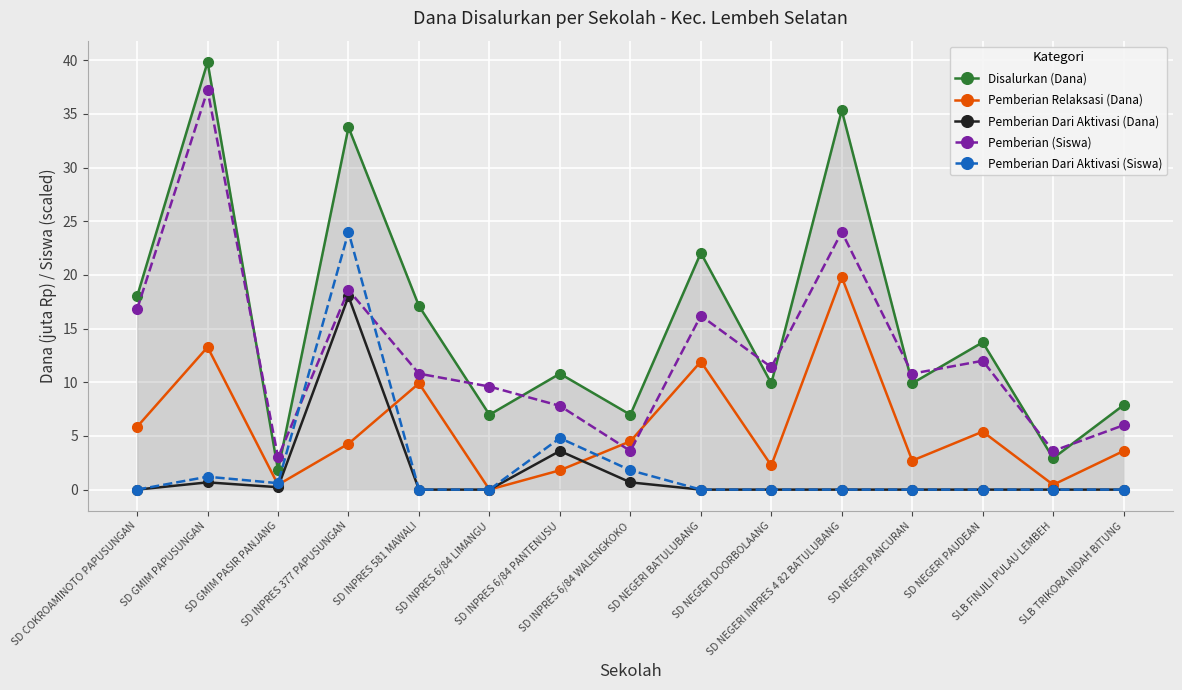

How many categories are shown in the chart?

15